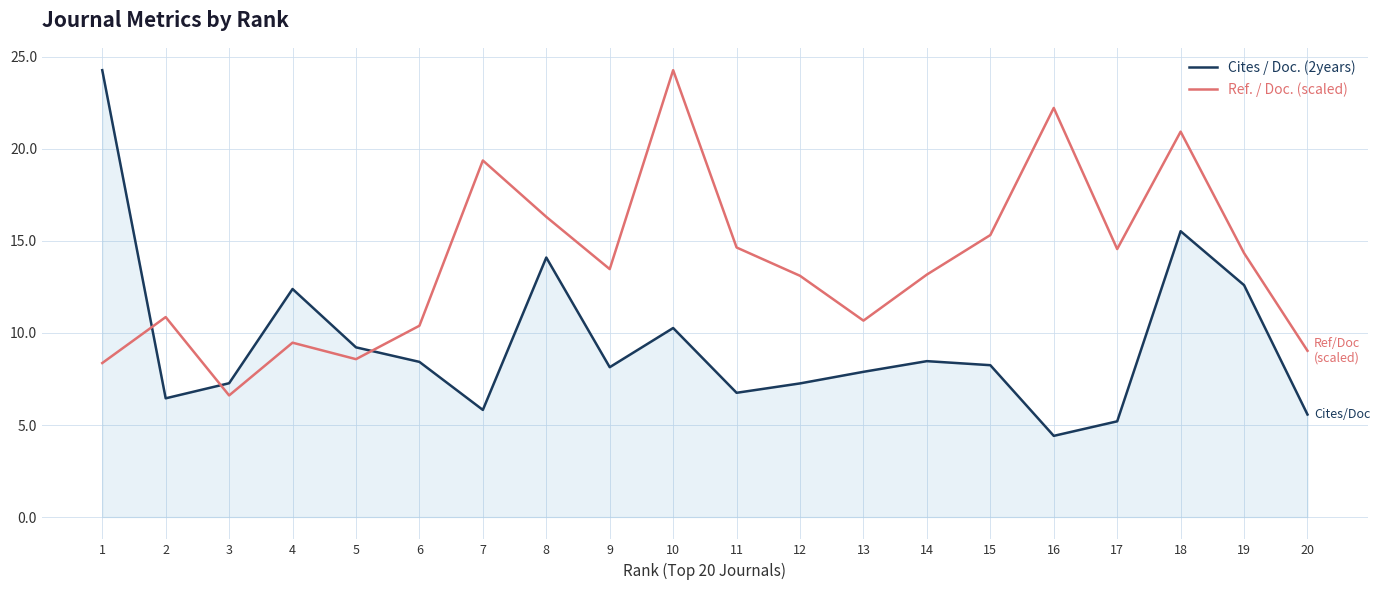

How many values in the Cites / Doc. (2years) series exceed 8?

11